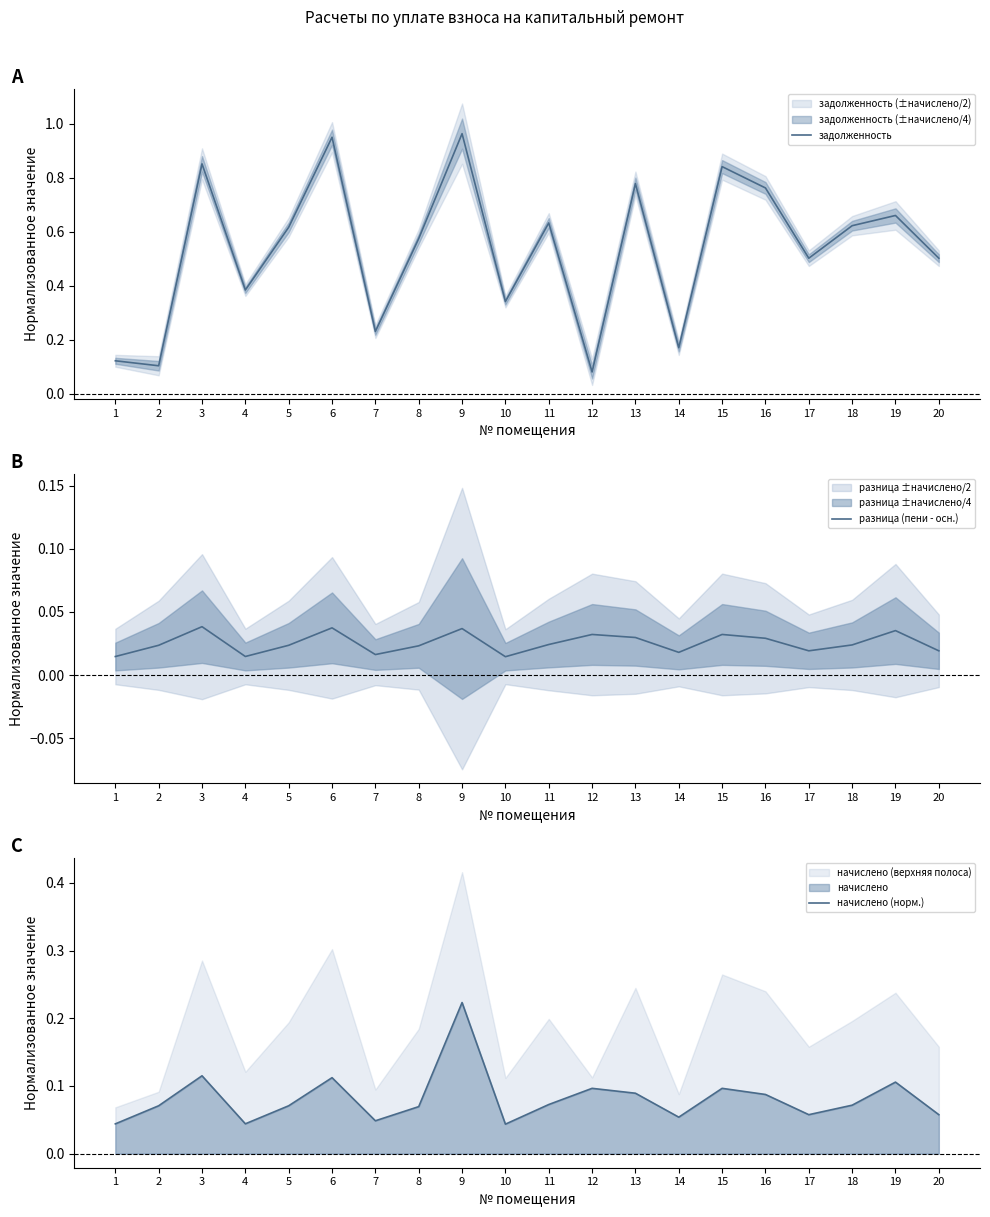

Count the number of data series in this chart.

3